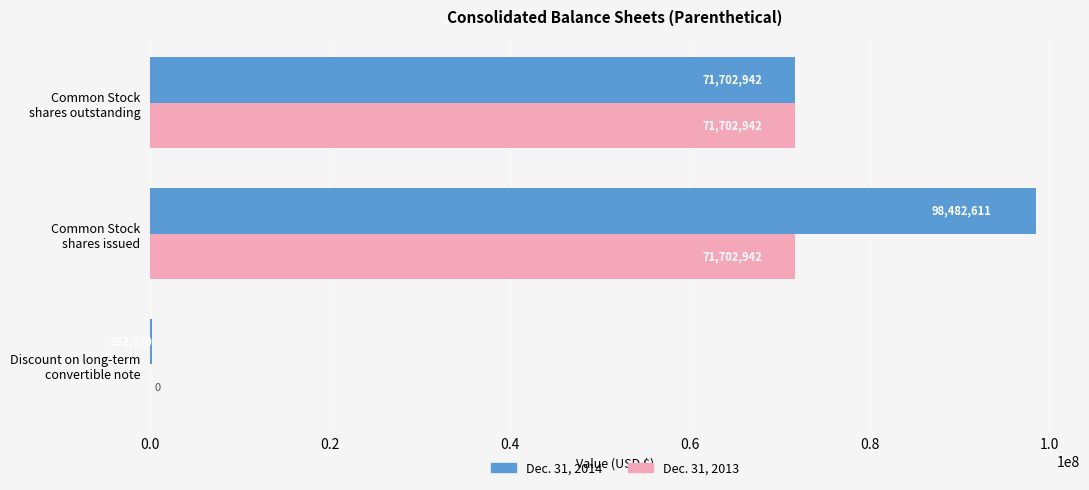

Which series has the largest total across all categories?

Dec. 31, 2014